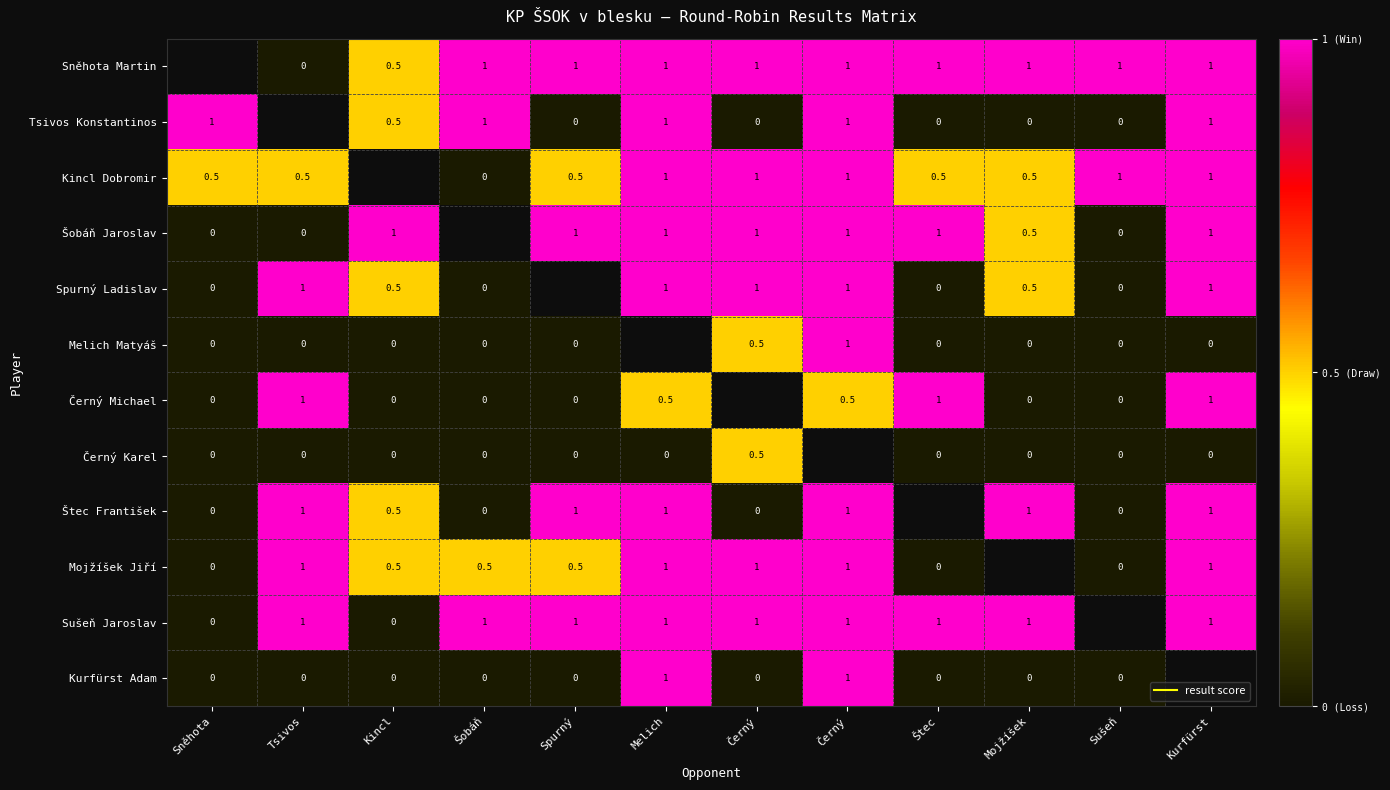

What is the maximum value for Melich Matyáš?

1.0